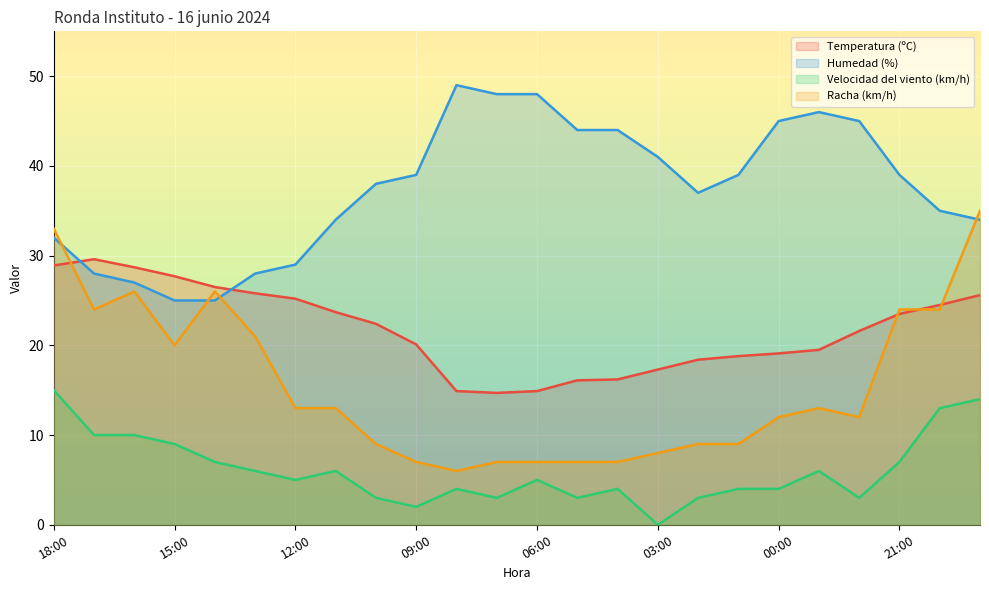

Which series ends up on top after the final intersection of Racha (km/h) and Temperatura (ºC)?

Racha (km/h)